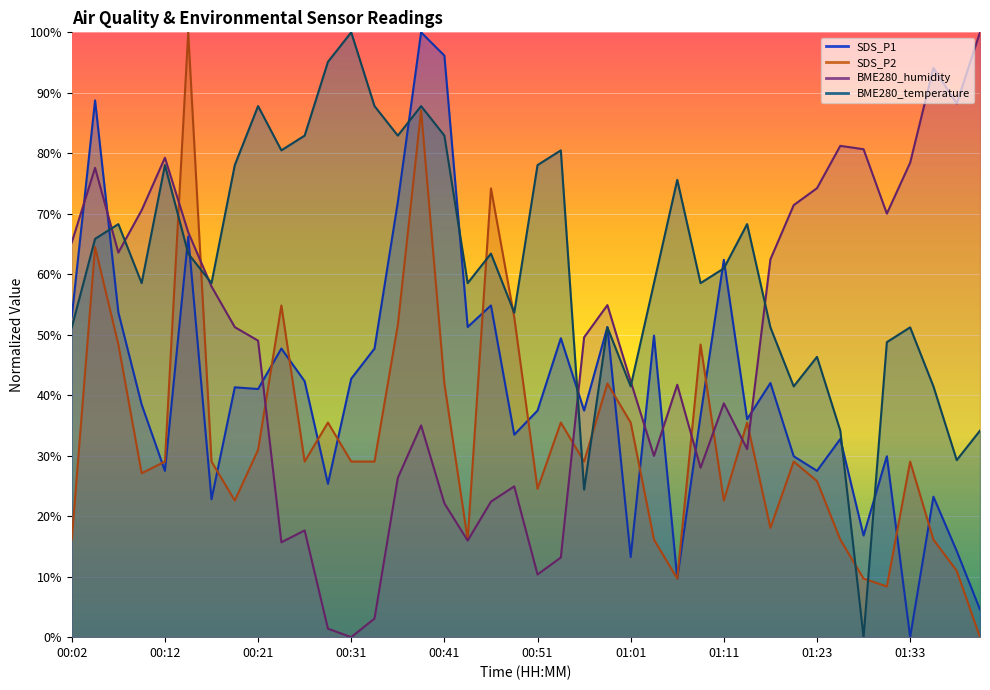

Reading right to left, list all the values displayed in this chart.

SDS_P1: 01:40=4.6	01:38=14.2	01:35=23.2	01:33=0.0	01:30=29.9	01:28=16.8	01:25=32.8	01:23=27.5	01:21=29.9	01:18=42.0	01:13=36.0	01:11=62.4	01:08=36.6	01:06=9.7	01:03=49.9	01:01=13.2	00:58=51.3	00:56=37.5	00:53=49.4	00:51=37.5	00:48=33.5	00:46=54.8	00:43=51.3	00:41=96.2	00:39=100.0	00:36=71.9	00:34=47.7	00:31=42.7	00:29=25.4	00:26=42.3	00:24=47.7	00:21=41.0	00:19=41.3	00:17=22.8	00:14=66.2	00:12=27.5	00:09=38.5	00:07=53.7	00:04=88.7	00:02=53.0
SDS_P2: 01:40=0.0	01:38=11.0	01:35=16.1	01:33=29.0	01:30=8.4	01:28=9.7	01:25=16.1	01:23=25.8	01:21=29.0	01:18=18.1	01:13=35.5	01:11=22.6	01:08=48.4	01:06=9.7	01:03=16.1	01:01=35.5	00:58=41.9	00:56=29.0	00:53=35.5	00:51=24.5	00:48=52.9	00:46=74.2	00:43=16.1	00:41=41.9	00:39=87.1	00:36=51.6	00:34=29.0	00:31=29.0	00:29=35.5	00:26=29.0	00:24=54.8	00:21=31.0	00:19=22.6	00:17=29.0	00:14=100.0	00:12=29.0	00:09=27.1	00:07=48.4	00:04=64.5	00:02=16.1
BME280_humidity: 01:40=100.0	01:38=88.2	01:35=94.1	01:33=78.4	01:30=70.0	01:28=80.7	01:25=81.2	01:23=74.2	01:21=71.4	01:18=62.5	01:13=31.1	01:11=38.7	01:08=28.0	01:06=41.7	01:03=30.0	01:01=42.3	00:58=54.9	00:56=49.6	00:53=13.2	00:51=10.4	00:48=24.9	00:46=22.4	00:43=16.0	00:41=22.1	00:39=35.0	00:36=26.3	00:34=3.1	00:31=0.0	00:29=1.4	00:26=17.6	00:24=15.7	00:21=49.0	00:19=51.3	00:17=58.0	00:14=66.9	00:12=79.3	00:09=70.6	00:07=63.6	00:04=77.6	00:02=65.3
BME280_temperature: 01:40=34.1	01:38=29.3	01:35=41.5	01:33=51.2	01:30=48.8	01:28=0.0	01:25=34.1	01:23=46.3	01:21=41.5	01:18=51.2	01:13=68.3	01:11=61.0	01:08=58.5	01:06=75.6	01:03=58.5	01:01=41.5	00:58=51.2	00:56=24.4	00:53=80.5	00:51=78.0	00:48=53.7	00:46=63.4	00:43=58.5	00:41=82.9	00:39=87.8	00:36=82.9	00:34=87.8	00:31=100.0	00:29=95.1	00:26=82.9	00:24=80.5	00:21=87.8	00:19=78.0	00:17=58.5	00:14=63.4	00:12=78.0	00:09=58.5	00:07=68.3	00:04=65.9	00:02=51.2